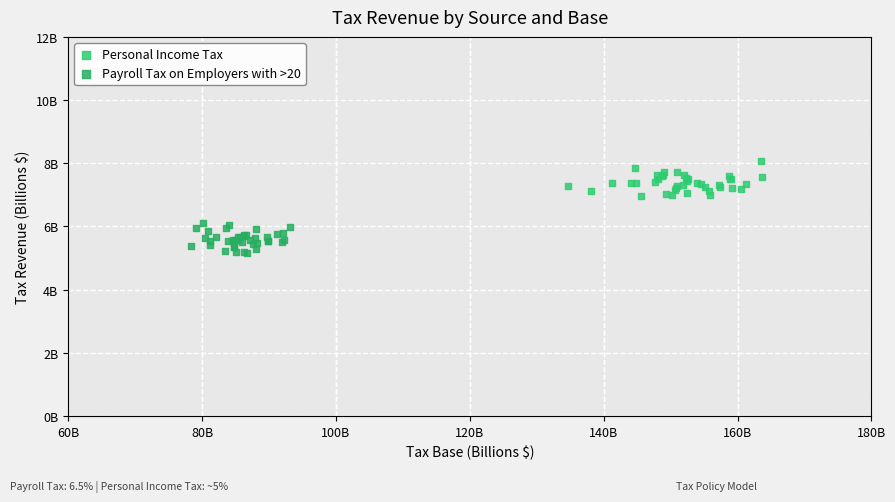

Which series reaches the minimum Y coordinate?

Payroll Tax on Employers with >20